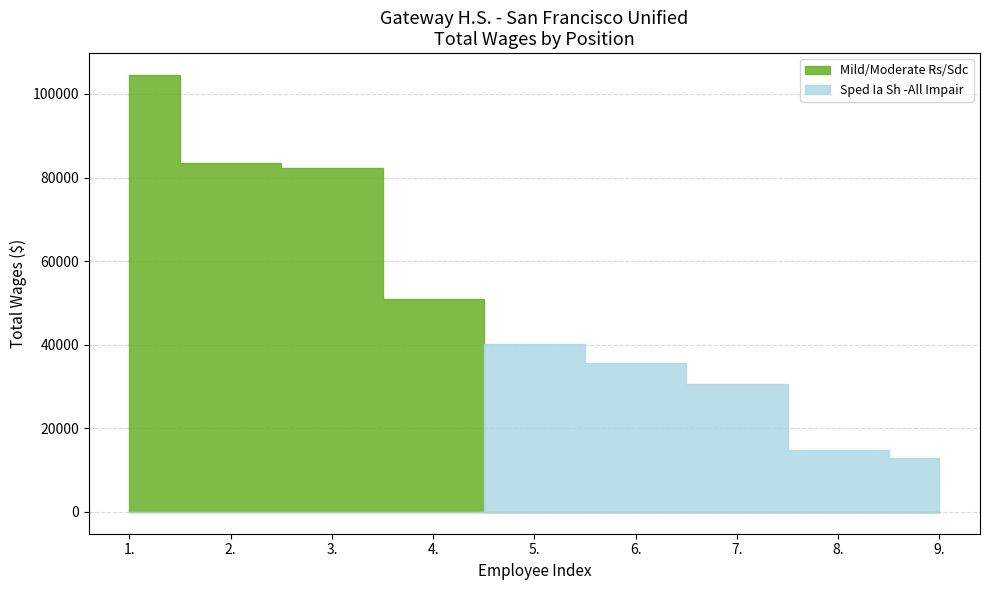

Where do Sped Ia Sh -All Impair and Mild/Moderate Rs/Sdc first cross each other?

4. and 5.